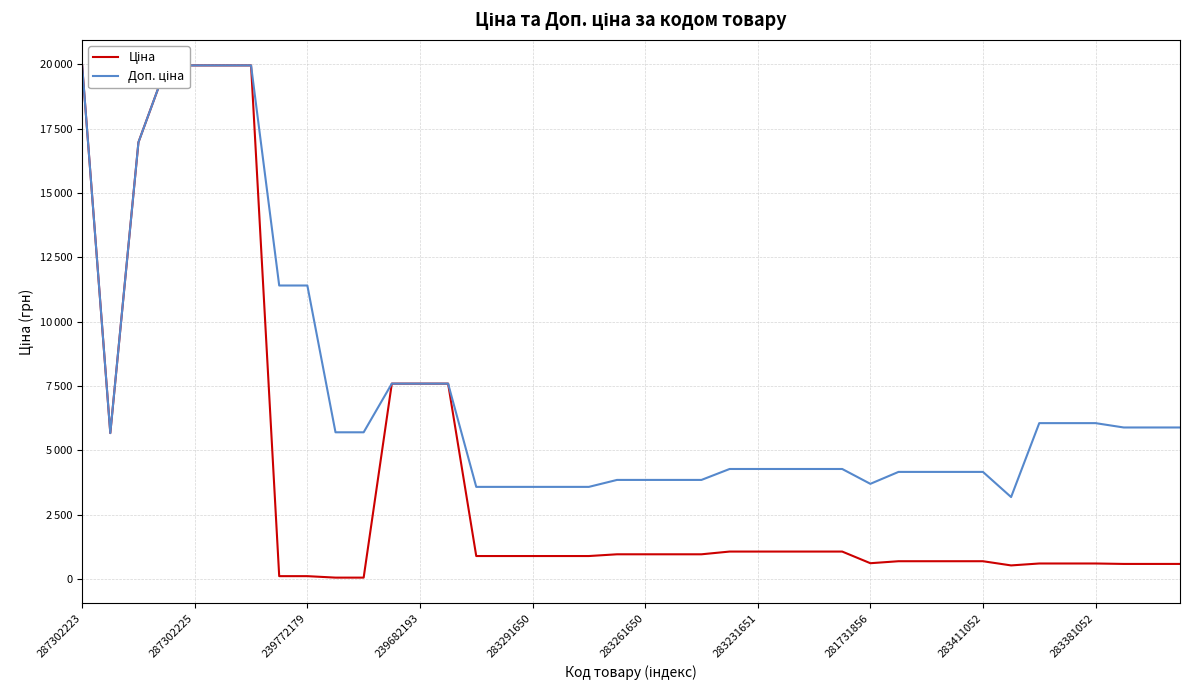

What is the sum of all Ціна values?

166796.6